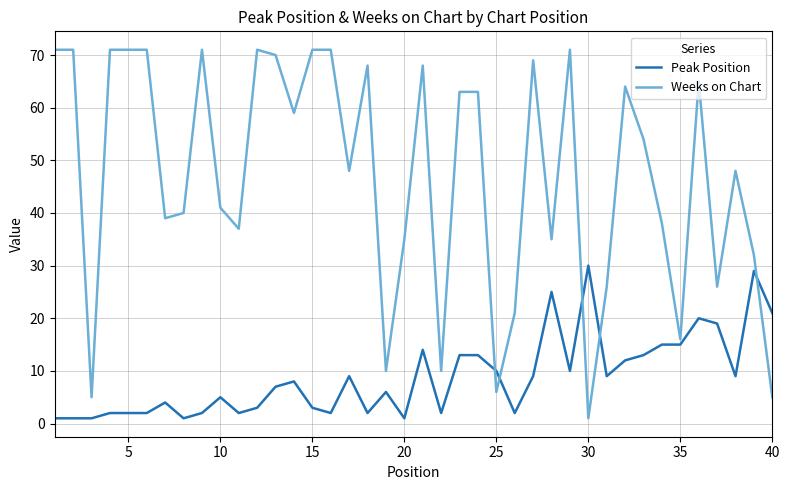

Which series has the largest range (max minus min)?

Weeks on Chart